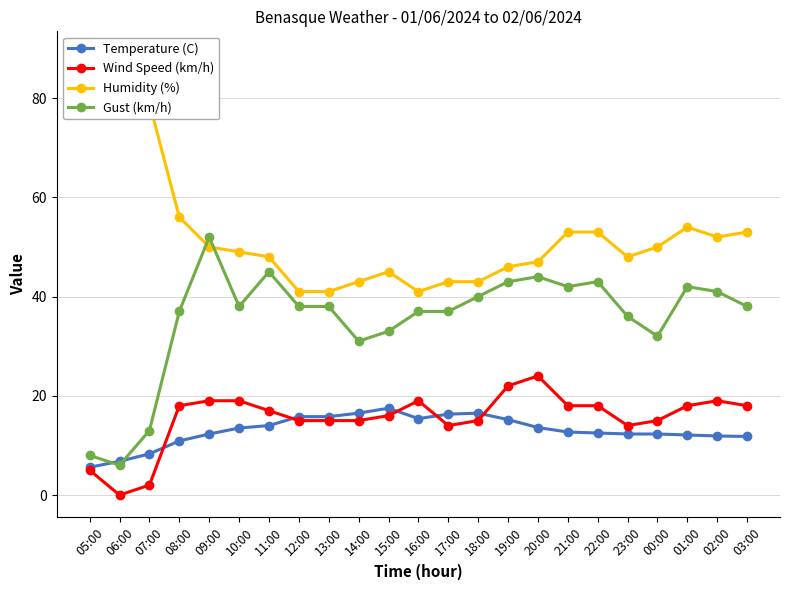

Which label corresponds to the smallest value in the chart?

06:00